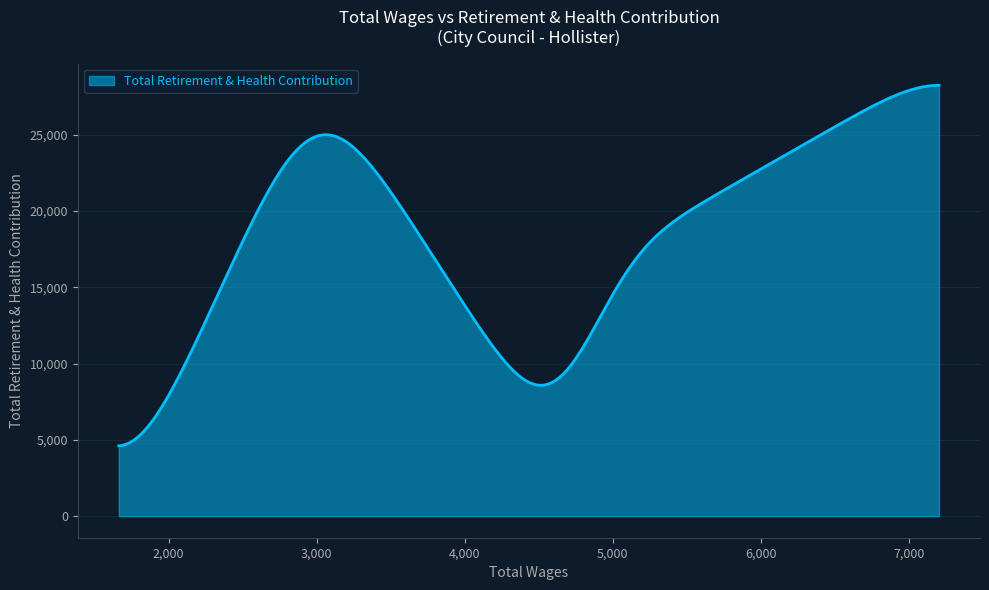

What is the difference between the maximum and minimum values?

23632.1